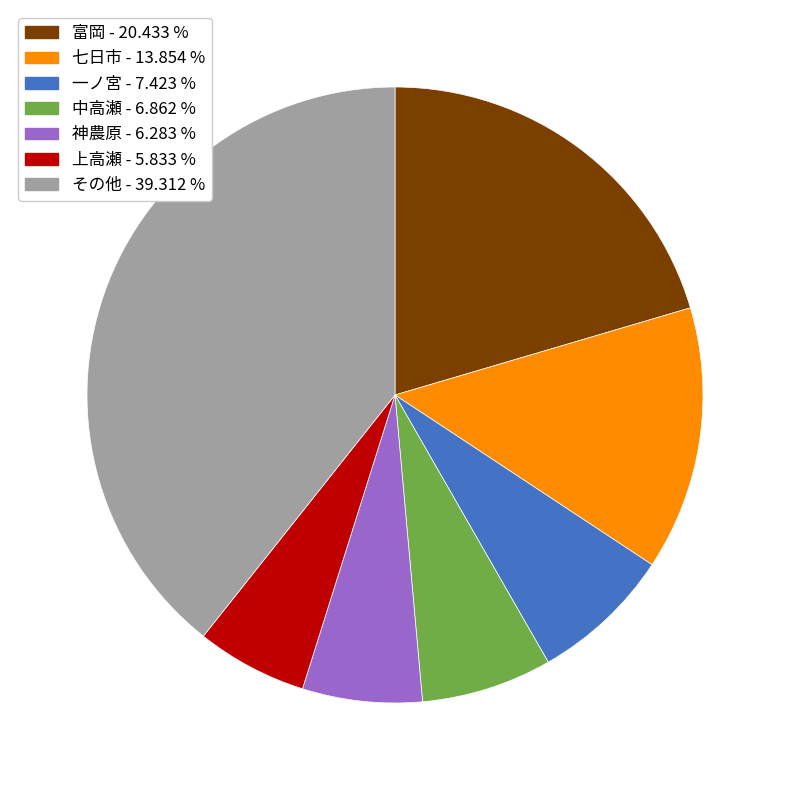

Count the number of slices in the pie.

7